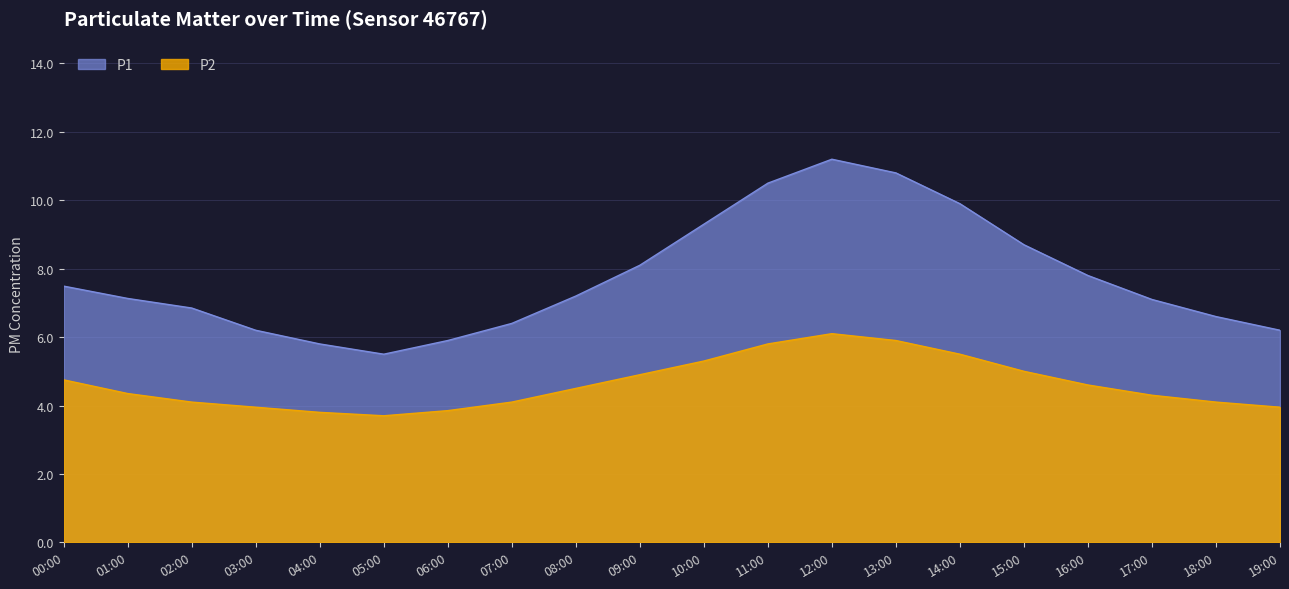

Is it true that P1 equals 5.1 at 16:00?

False